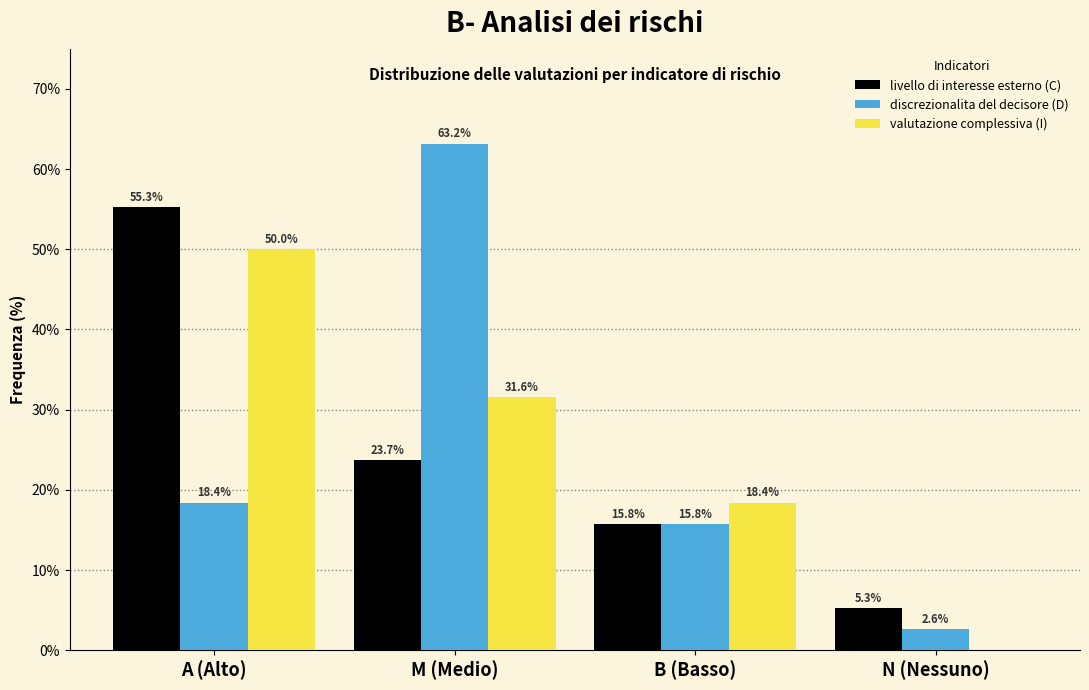

Reading right to left, list all the values displayed in this chart.

livello di interesse esterno (C): N (Nessuno)=5.3	B (Basso)=15.8	M (Medio)=23.7	A (Alto)=55.3
discrezionalita del decisore (D): N (Nessuno)=2.6	B (Basso)=15.8	M (Medio)=63.2	A (Alto)=18.4
valutazione complessiva (I): N (Nessuno)=0.0	B (Basso)=18.4	M (Medio)=31.6	A (Alto)=50.0